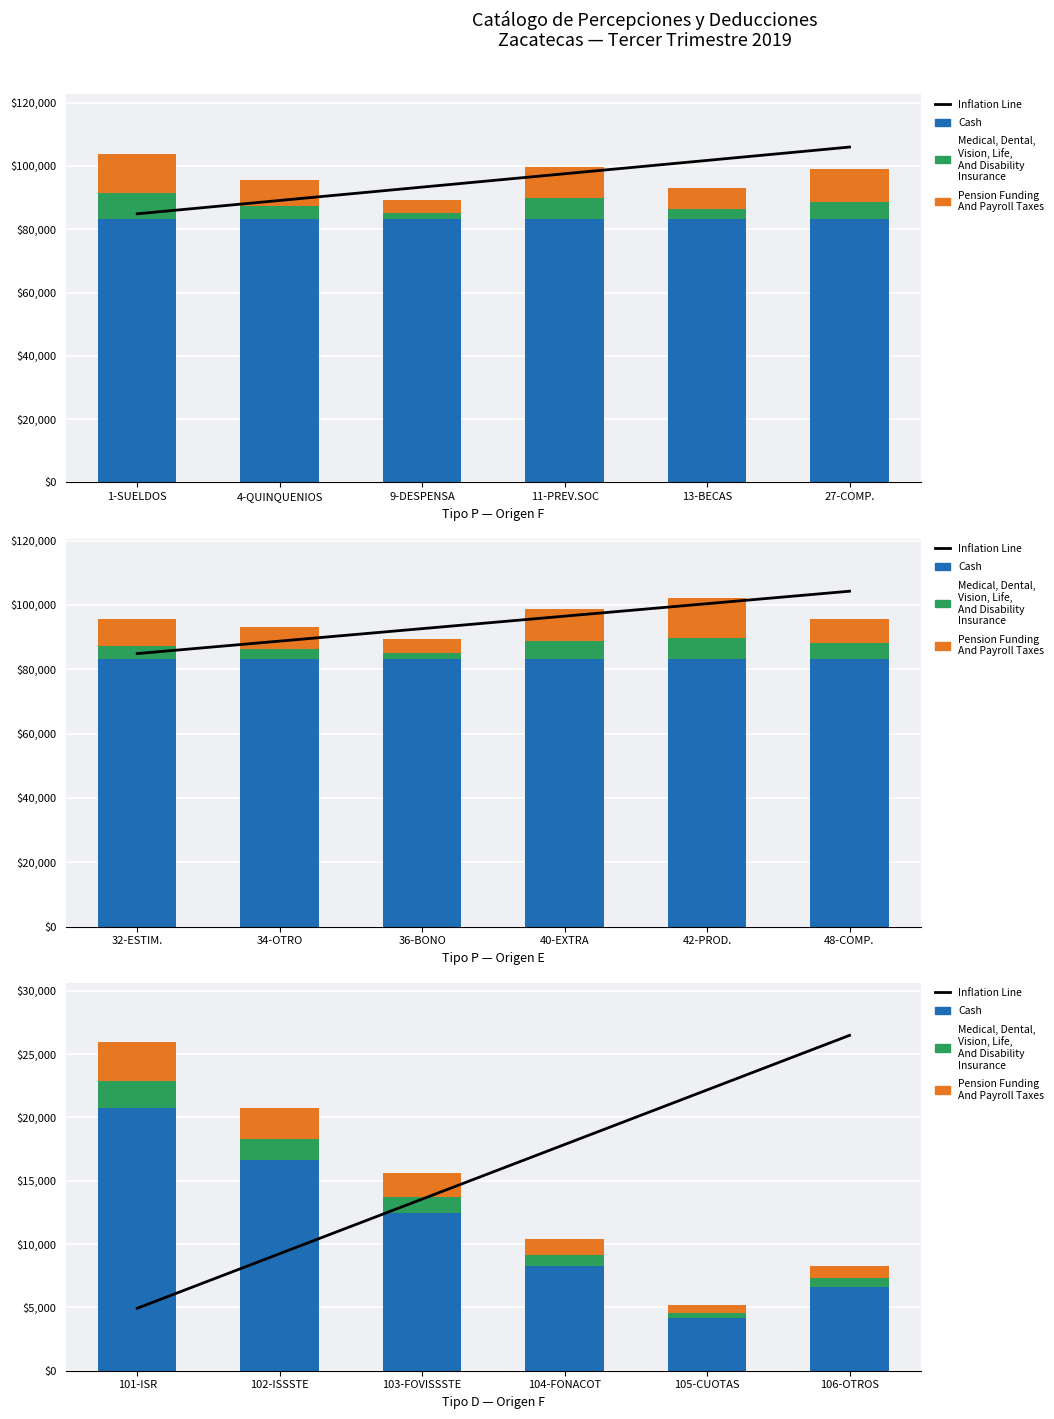

Which series changed the most between 101-ISR and 105-CUOTAS?

Inflation Line